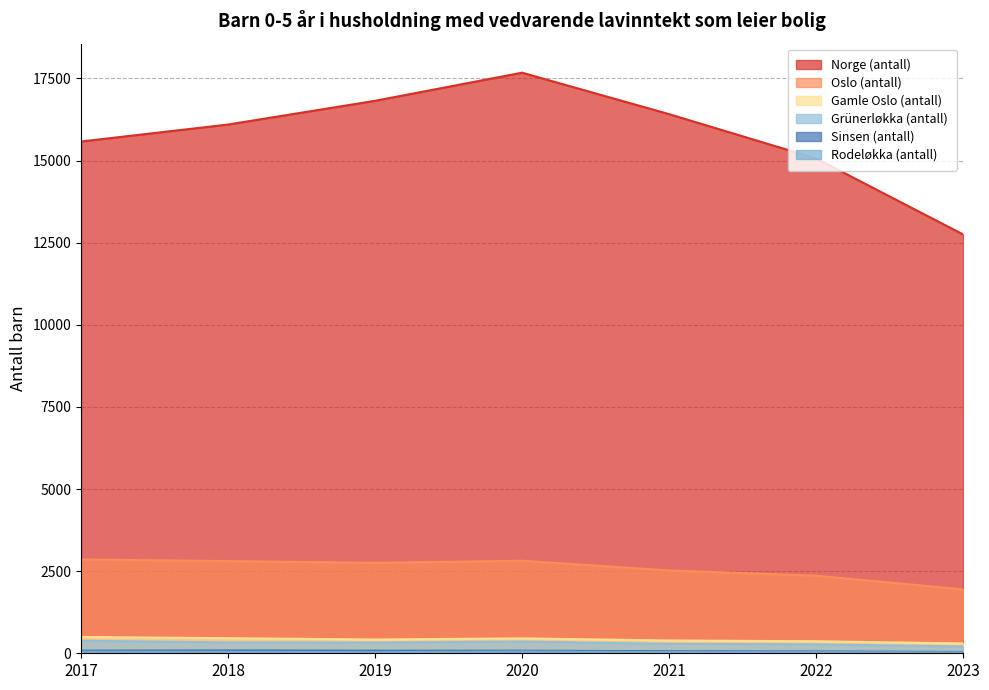

At 2020, list the series in order from largest to smallest.

Norge (antall), Oslo (antall), Gamle Oslo (antall), Grünerløkka (antall), Sinsen (antall), Rodeløkka (antall)